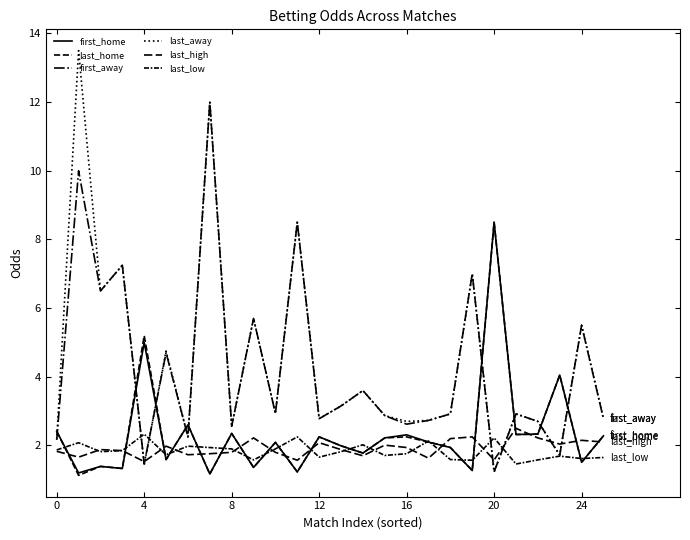

What is the sum of all last_low values?

47.7